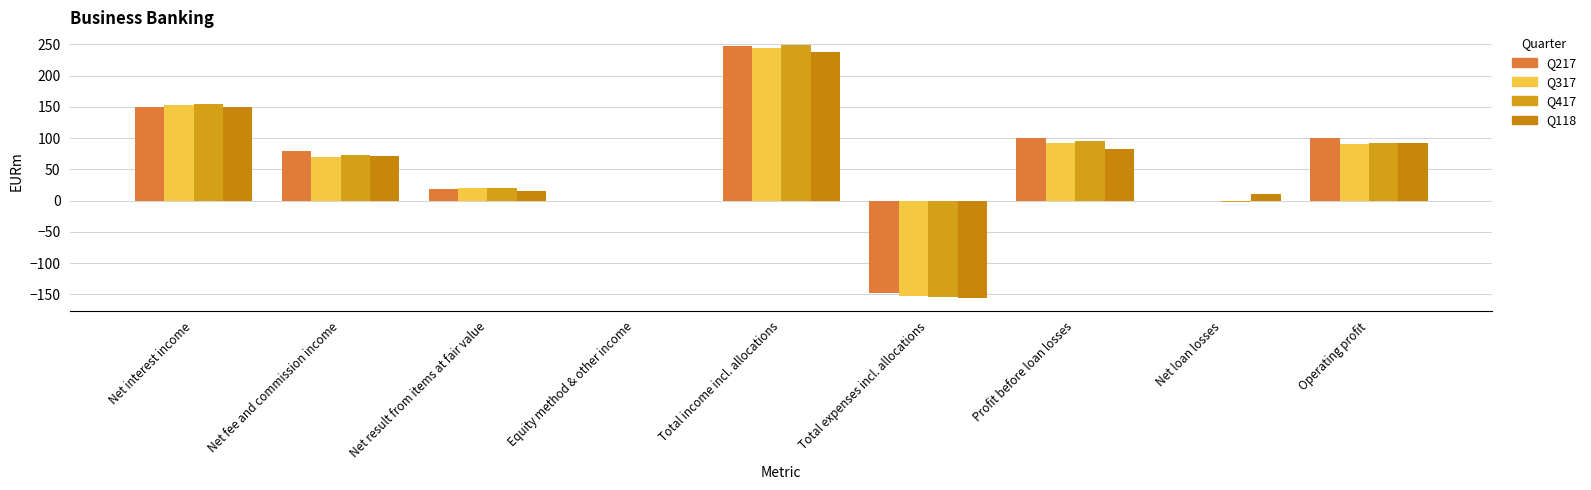

The value of Q417 at Total income incl. allocations is 373. True or false?

False